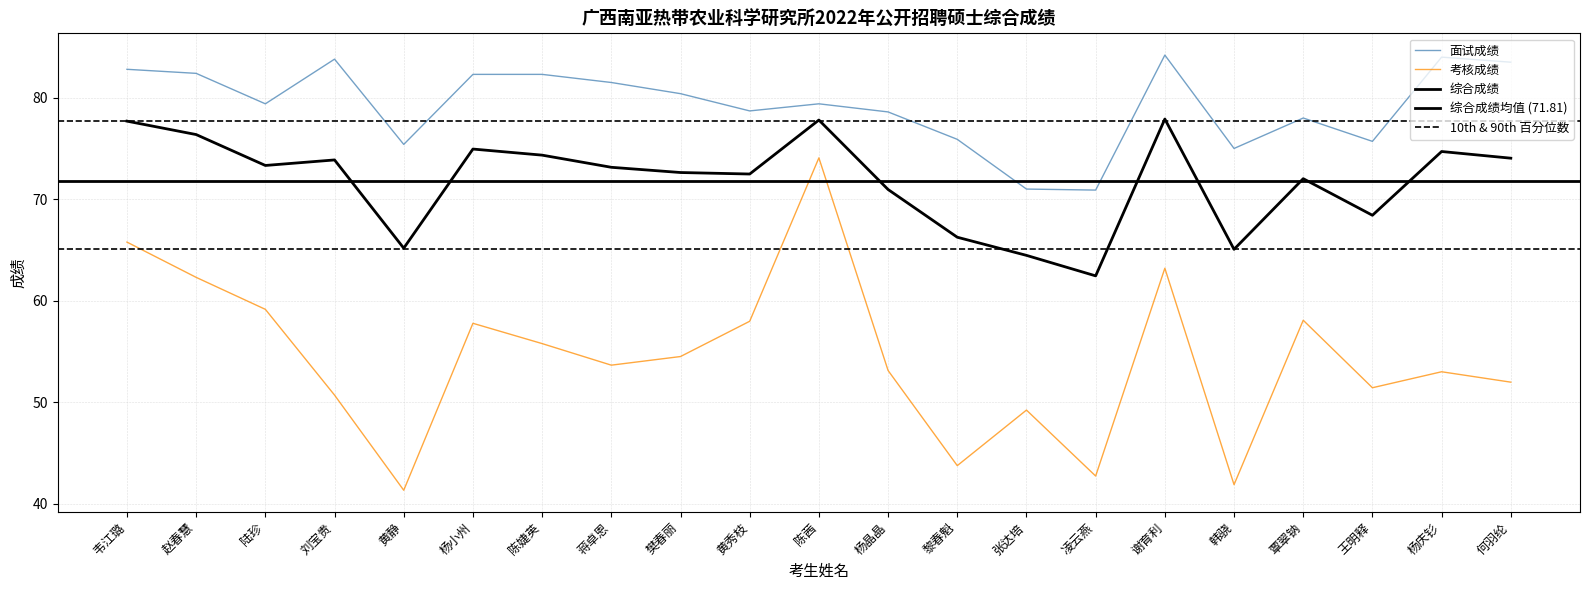

Which label corresponds to the largest value in the chart?

谢育利